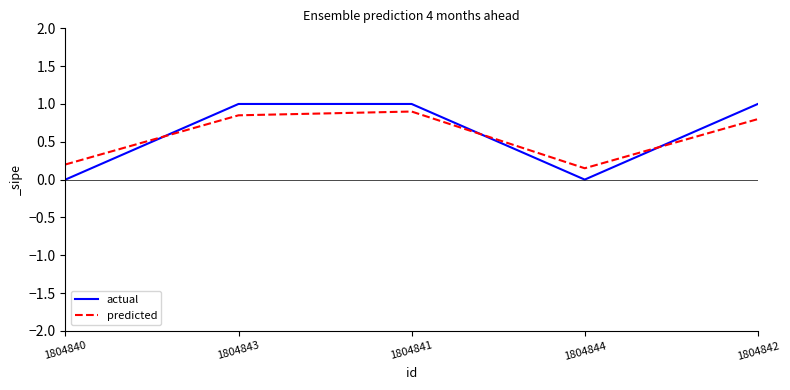

Which series has the largest range (max minus min)?

actual